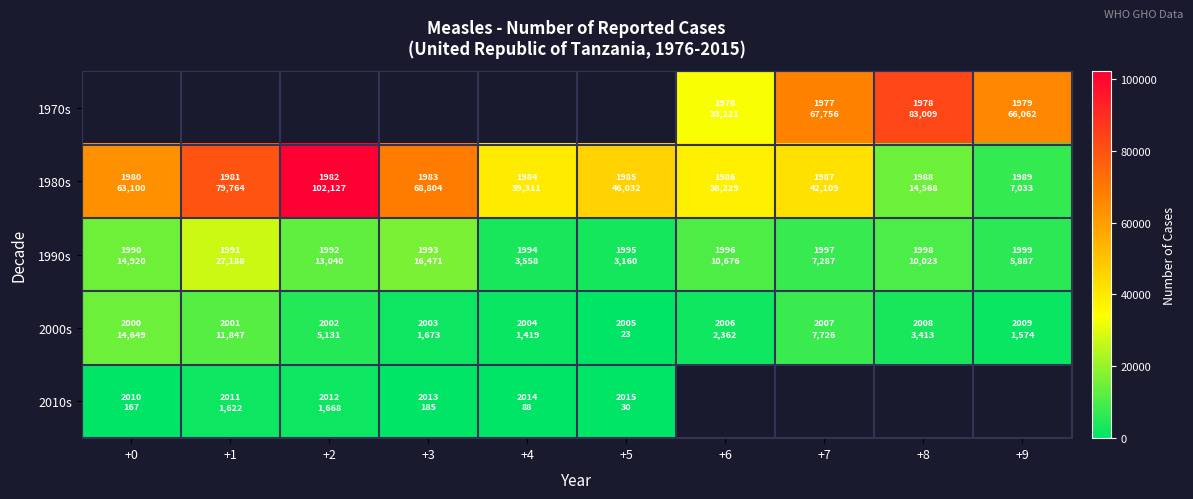

Between +2 and +9, which is larger?

+9